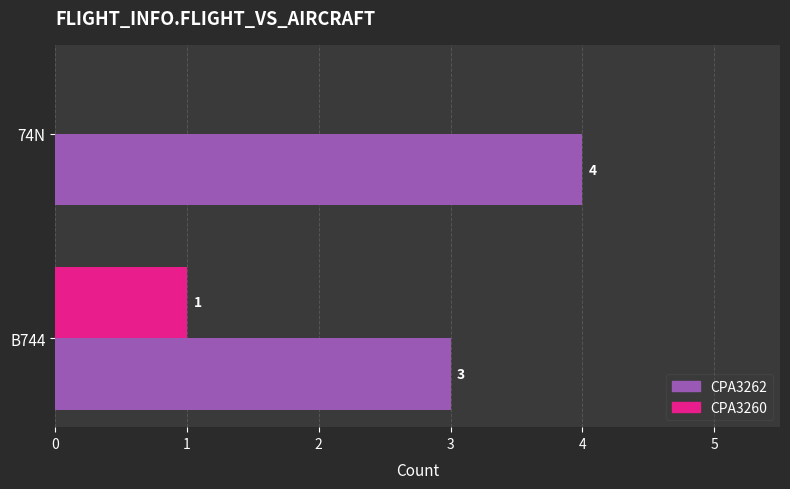

At which category does the chart reach its peak across all series?

74N